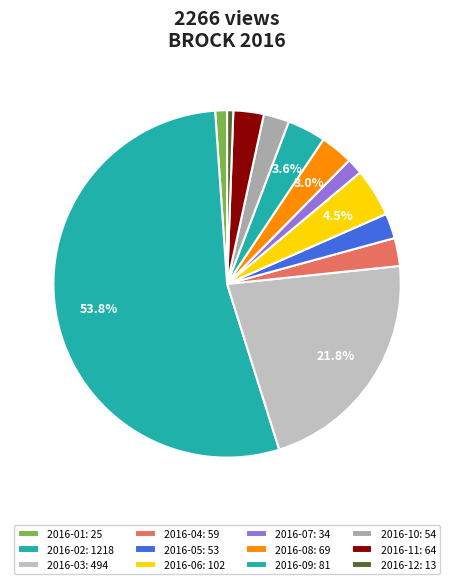

How many segments does this pie chart have?

12